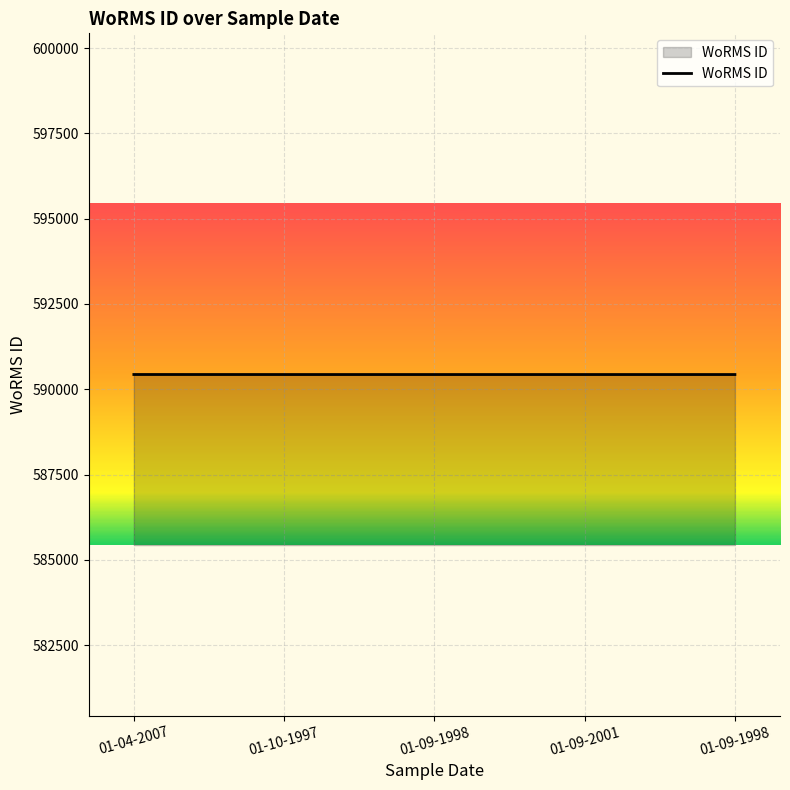

Rank the categories by value from highest to lowest.

01-04-2007, 01-10-1997, 01-09-1998, 01-09-2001, 01-09-1998